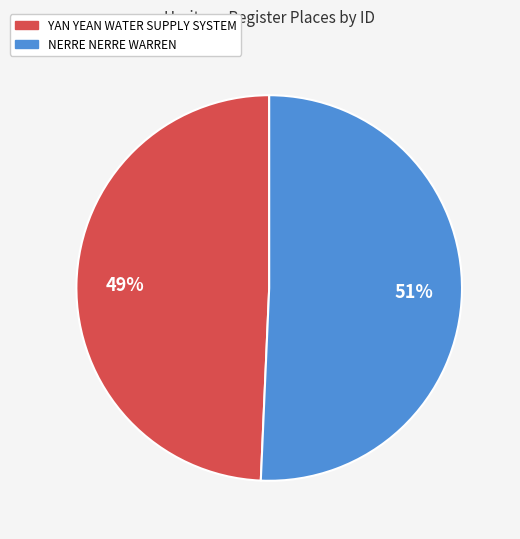

What percentage is the YAN YEAN WATER SUPPLY SYSTEM slice, to the nearest percent?

49%